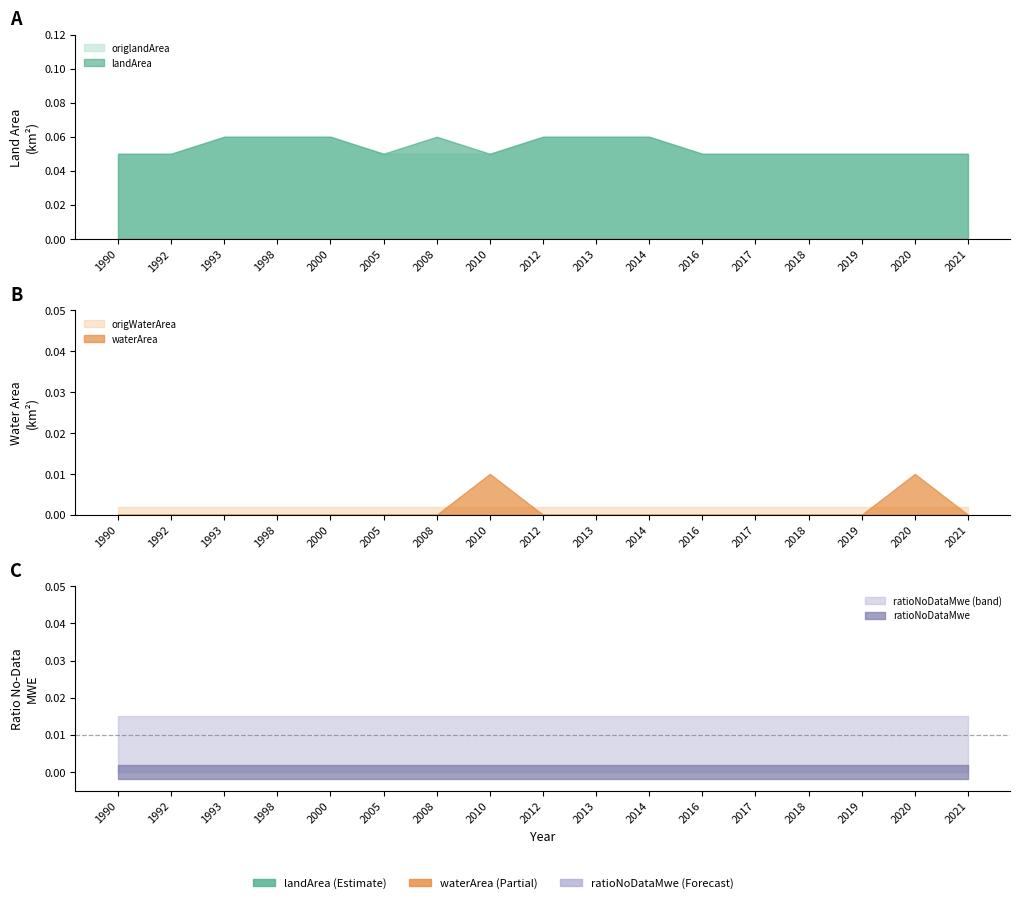

At how many categories does at least one series exceed 0?

17